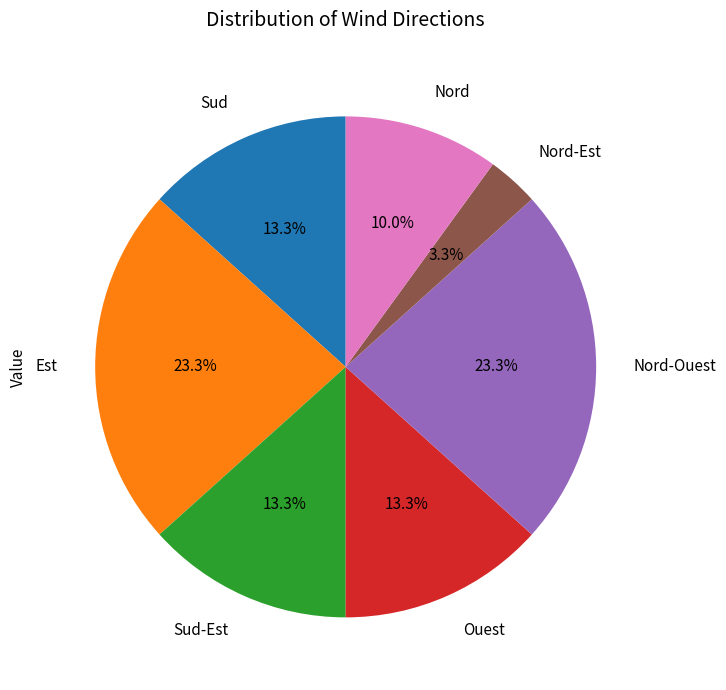

Does any single category account for the majority?

No